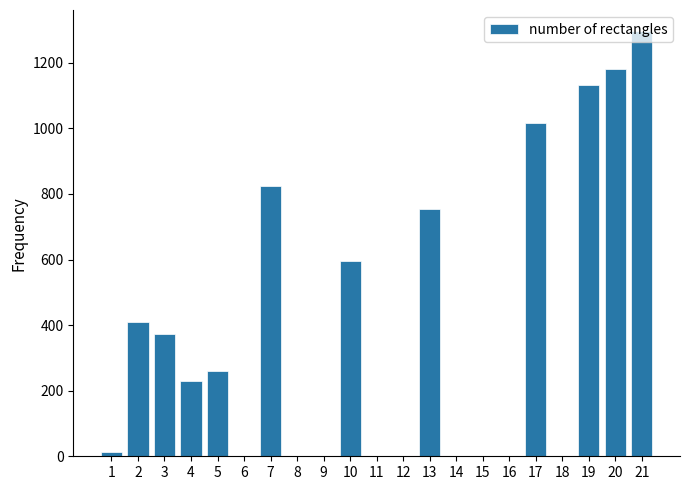

Is it true that the value at 3 is 599?

False